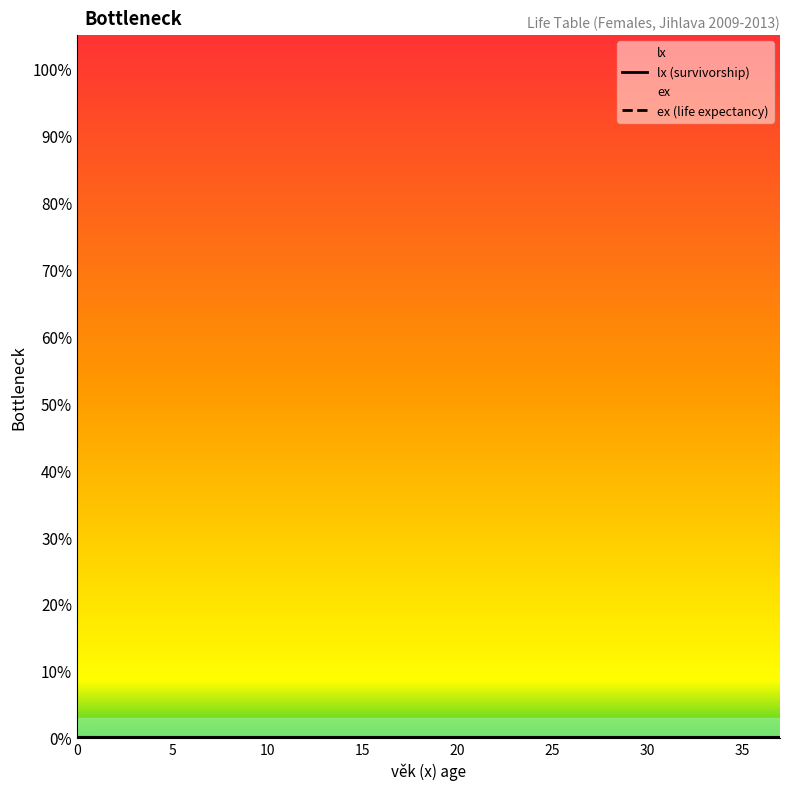

What value does the ex series have at 29?

52.7